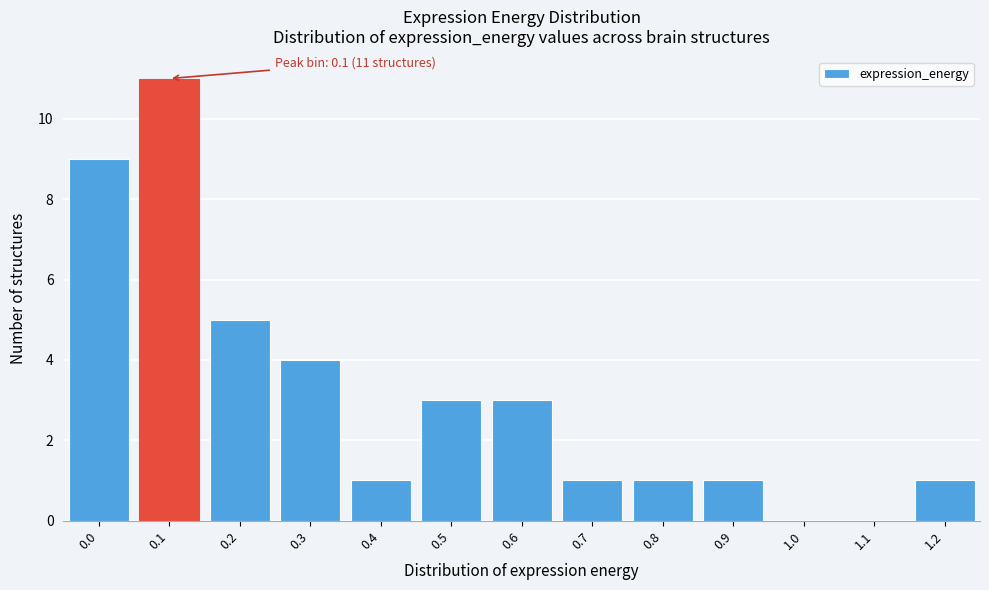

Reading left to right, what are all the values shown in this chart?

0.0=9	0.1=11	0.2=5	0.3=4	0.4=1	0.5=3	0.6=3	0.7=1	0.8=1	0.9=1	1.0=0	1.1=0	1.2=1